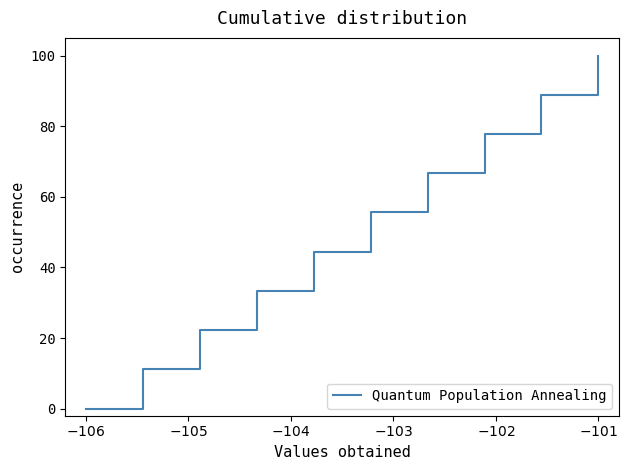

What is the maximum value shown in the chart?

100.0